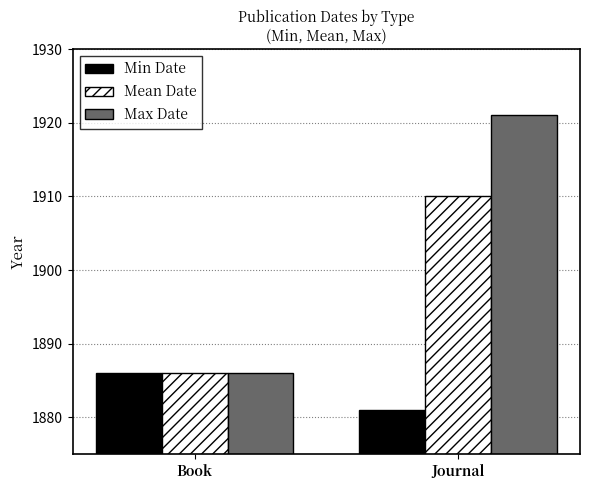

Rank the series at Journal from lowest to highest value.

Min Date, Mean Date, Max Date